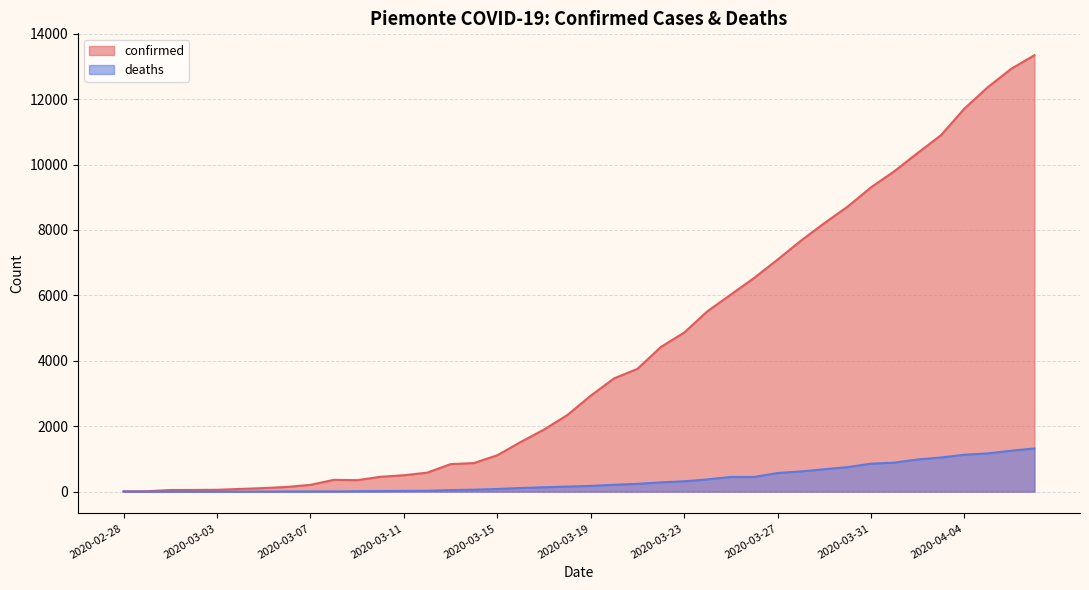

At which label does deaths first exceed 175?

2020-03-20